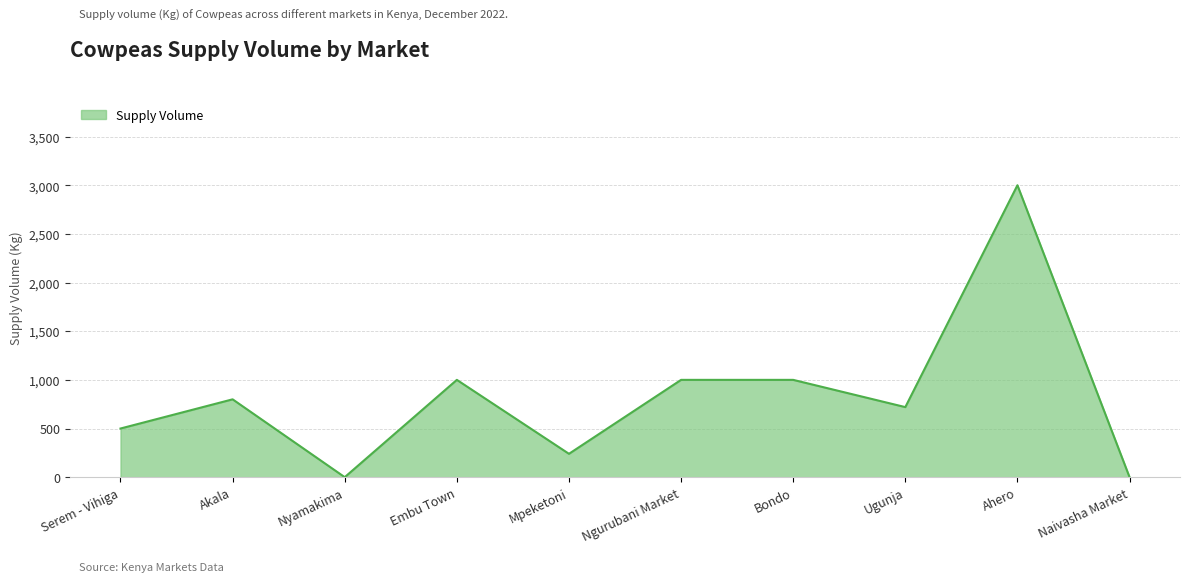

Between Mpeketoni and Nyamakima, which is larger?

Mpeketoni